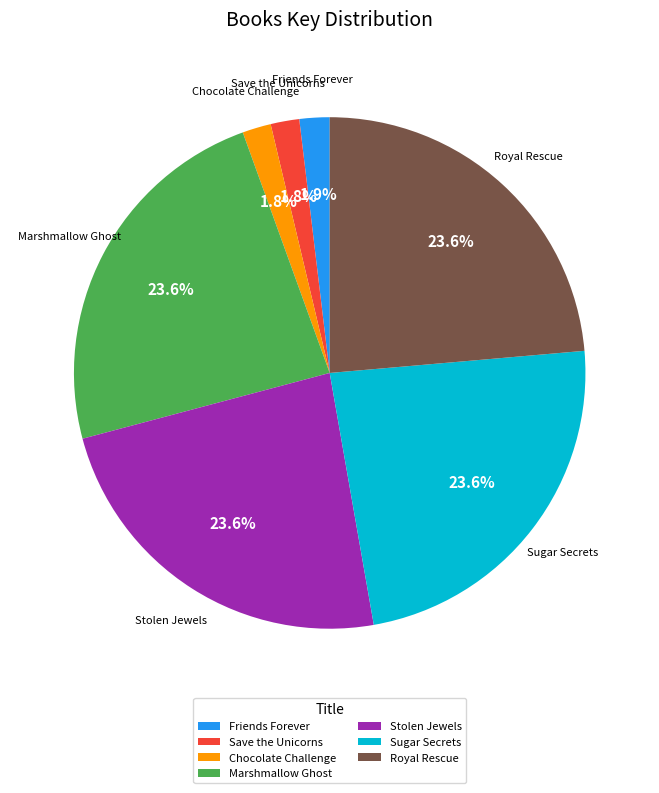

How many slices are in this pie chart?

7